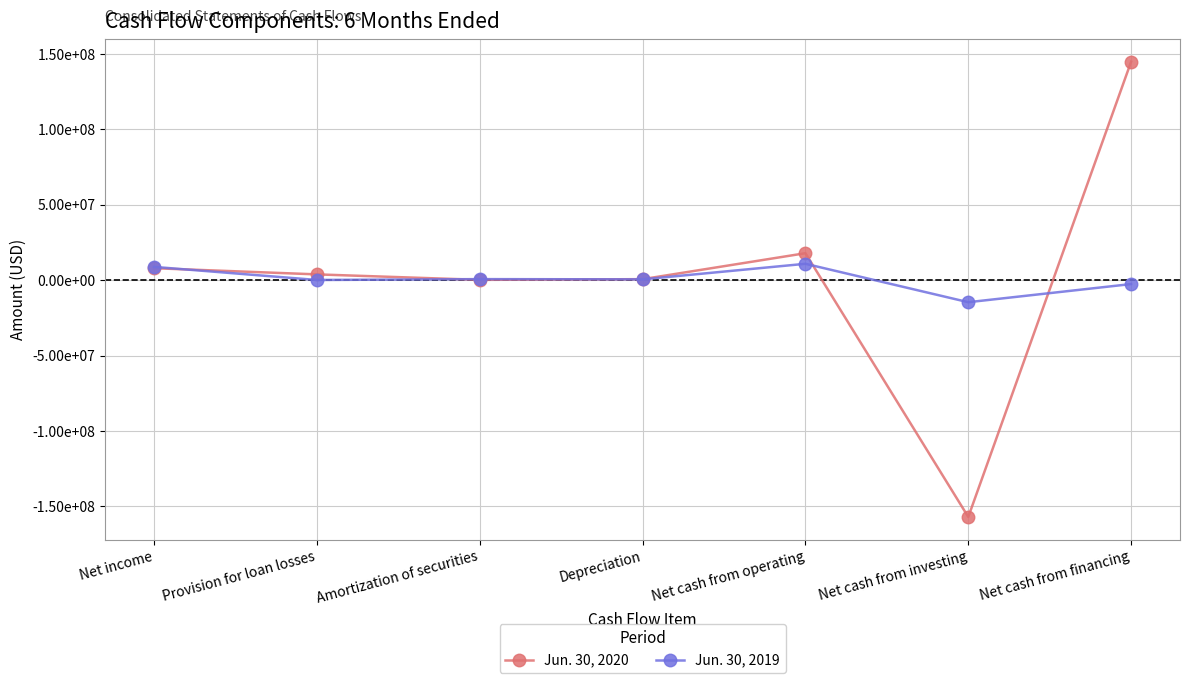

List the series in order of their overall mean, highest first.

Jun. 30, 2020, Jun. 30, 2019